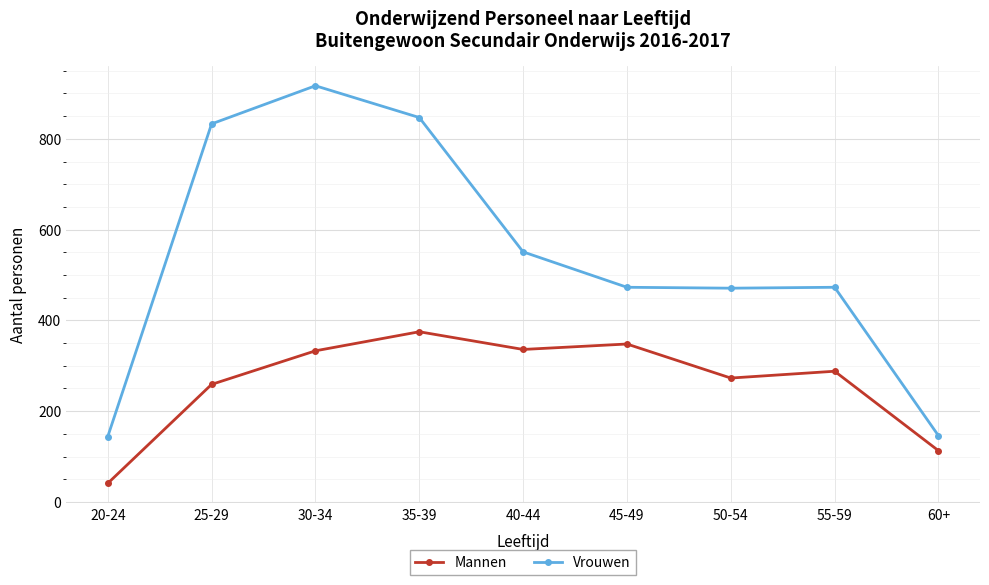

Rank the series at 40-44 from lowest to highest value.

Mannen, Vrouwen